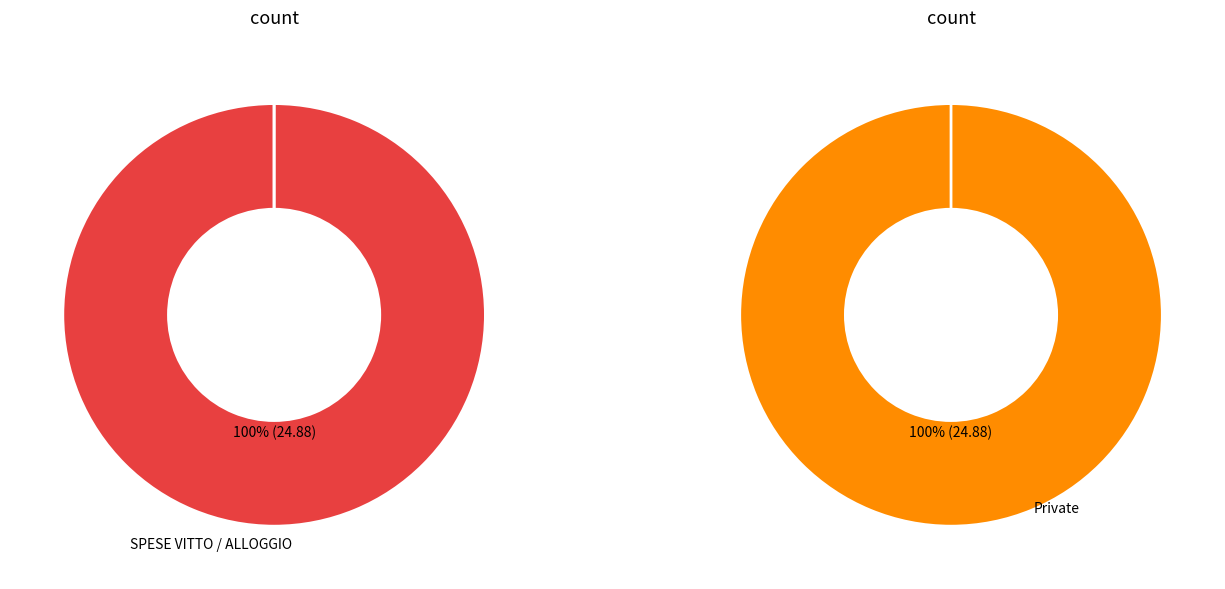

Combined, do SPESE VITTO / ALLOGGIO and VARIE VIAGGI account for over 50%?

Yes